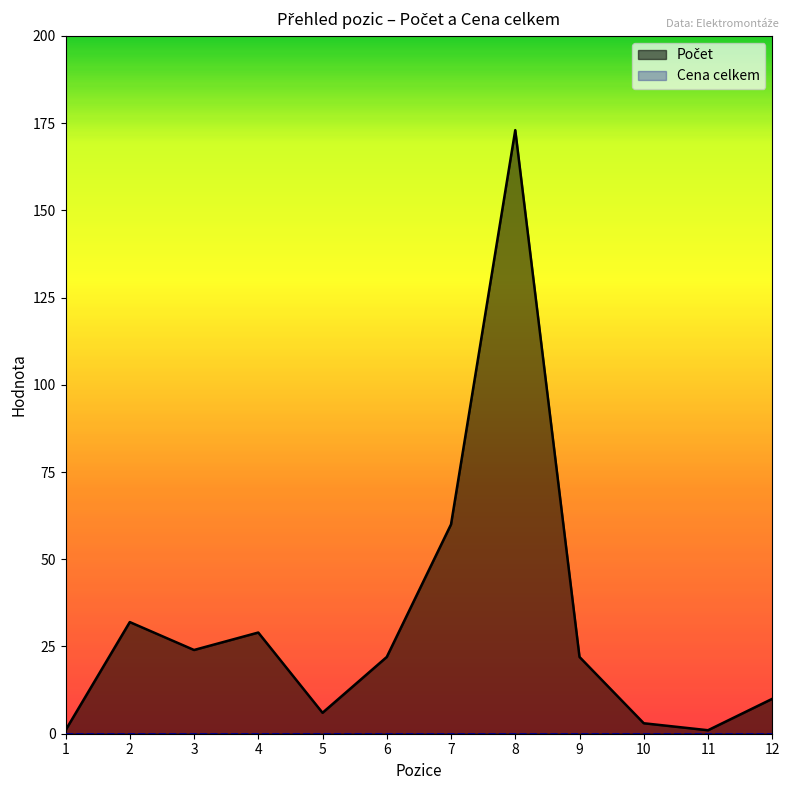

The chart shows a value of 1 at 11. True or false?

True